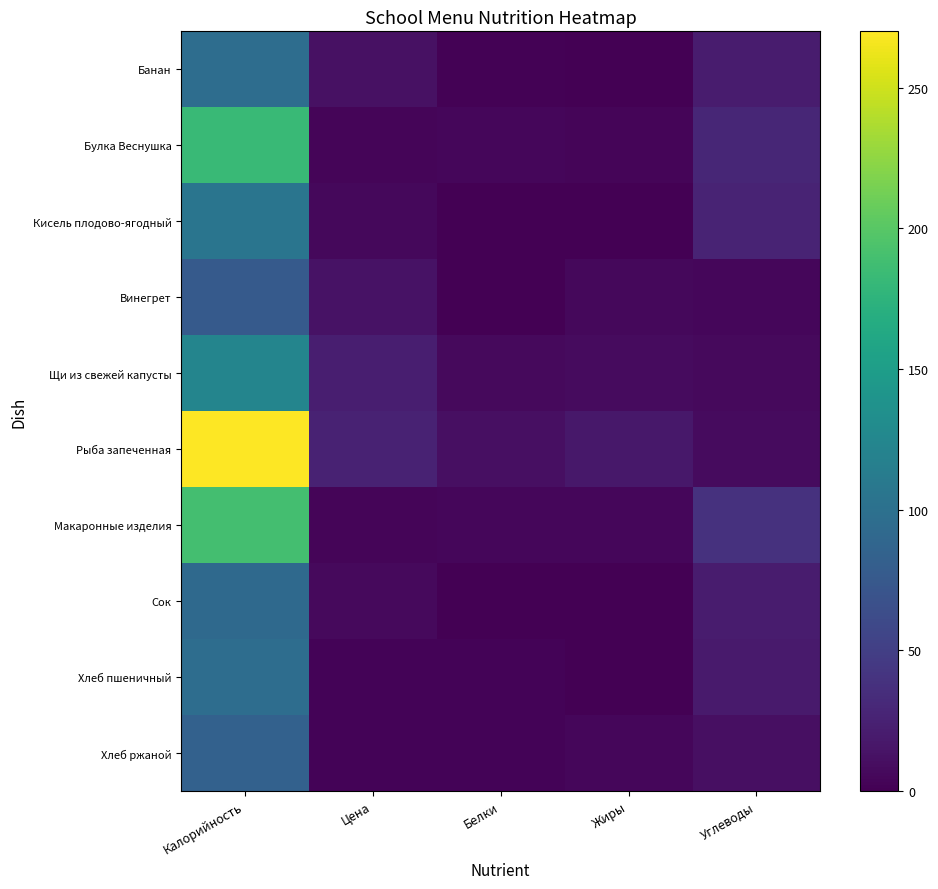

Reading left to right, transcribe all the data shown in this chart.

Банан: Калорийность=96.0	Цена=12.3	Белки=2.0	Жиры=1.0	Углеводы=21.0
Булка Веснушка: Калорийность=183.0	Цена=3.9	Белки=5.0	Жиры=4.0	Углеводы=29.0
Кисель плодово-ягодный: Калорийность=105.0	Цена=5.3	Белки=0.0	Жиры=0.0	Углеводы=27.0
Винегрет: Калорийность=76.0	Цена=12.8	Белки=0.7	Жиры=6.1	Углеводы=4.5
Щи из свежей капусты: Калорийность=123.0	Цена=23.0	Белки=7.0	Жиры=8.0	Углеводы=7.0
Рыба запеченная: Калорийность=270.0	Цена=26.3	Белки=11.0	Жиры=17.0	Углеводы=8.0
Макаронные изделия: Калорийность=189.0	Цена=3.8	Белки=5.0	Жиры=5.0	Углеводы=38.0
Сок: Калорийность=92.0	Цена=7.2	Белки=1.0	Жиры=0.2	Углеводы=20.2
Хлеб пшеничный: Калорийность=96.6	Цена=2.9	Белки=2.7	Жиры=0.4	Углеводы=19.9
Хлеб ржаной: Калорийность=84.0	Цена=2.8	Белки=2.8	Жиры=5.0	Углеводы=11.2